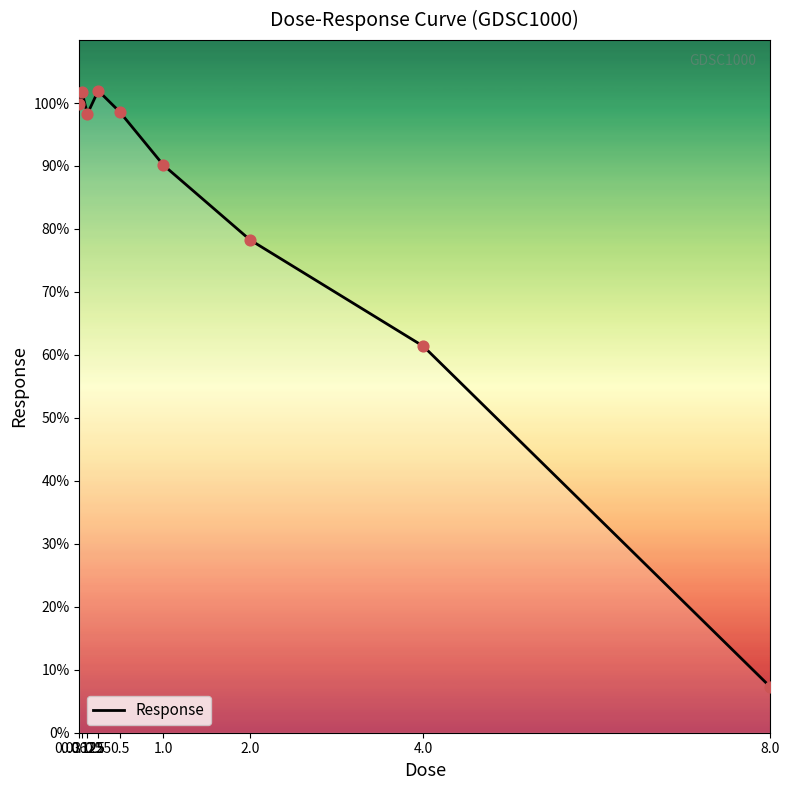

Approximately how many times larger is the value at 2.0 compared to 0.125?

0.8